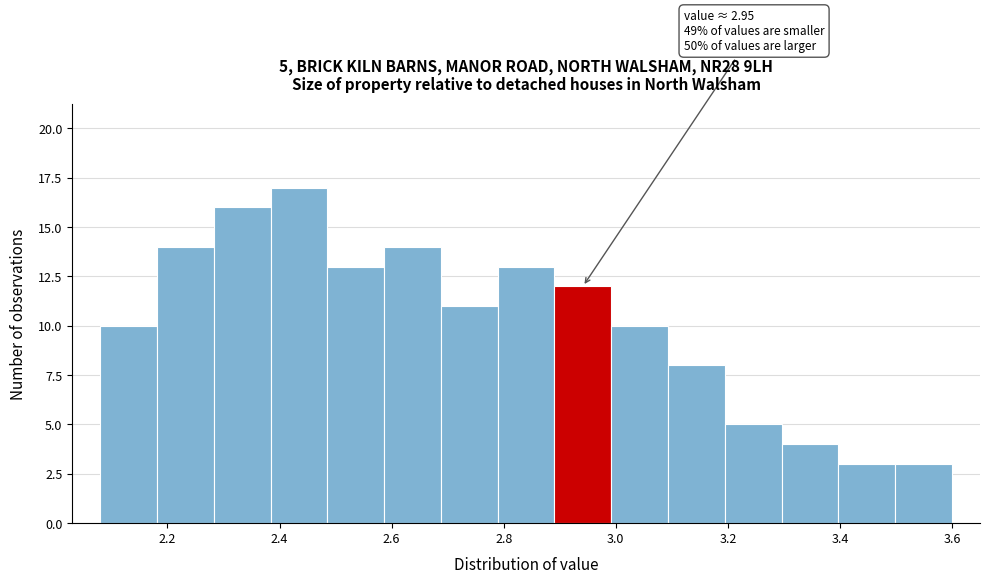

Over which range of the x-axis is the bar tallest?

2.38 to 2.48